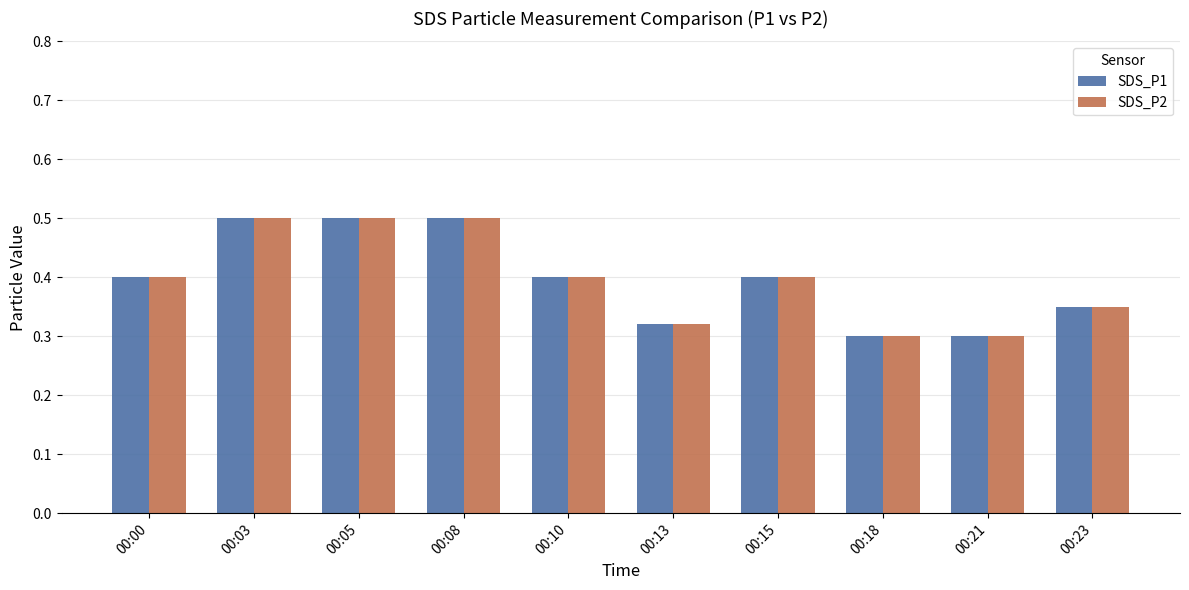

Does the chart contain any negative values?

No